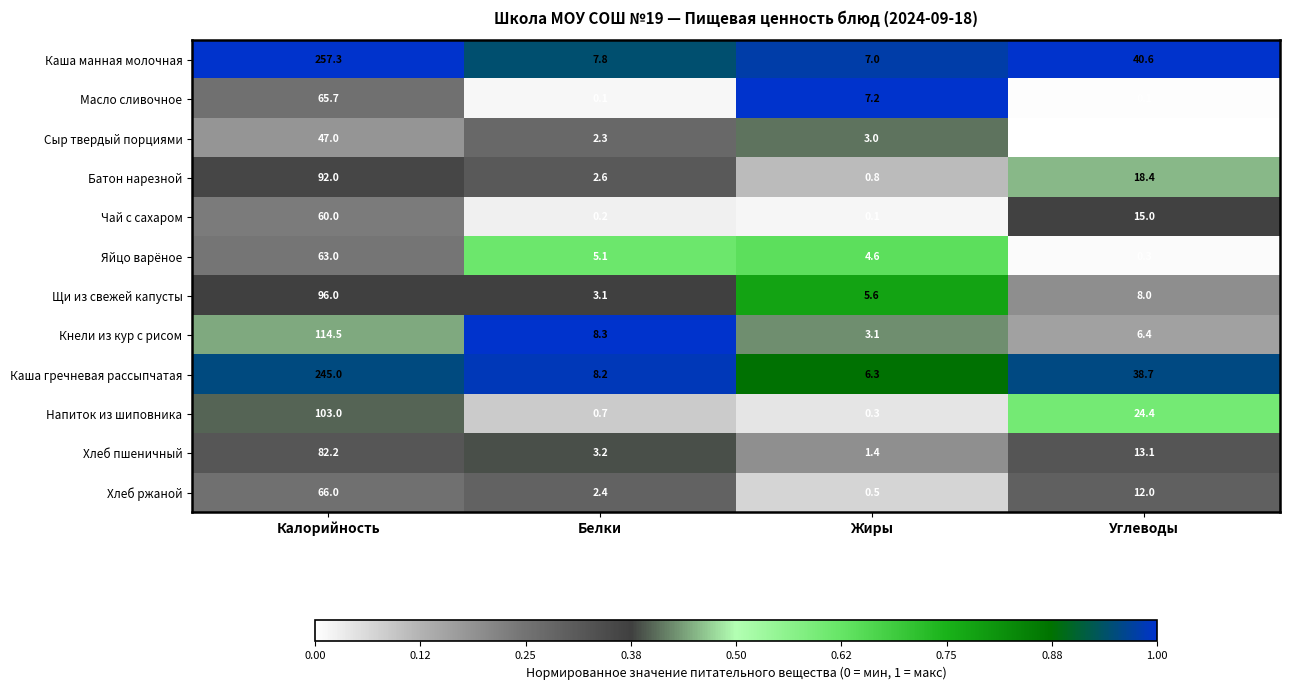

Which series has the widest spread of values?

Каша манная молочная